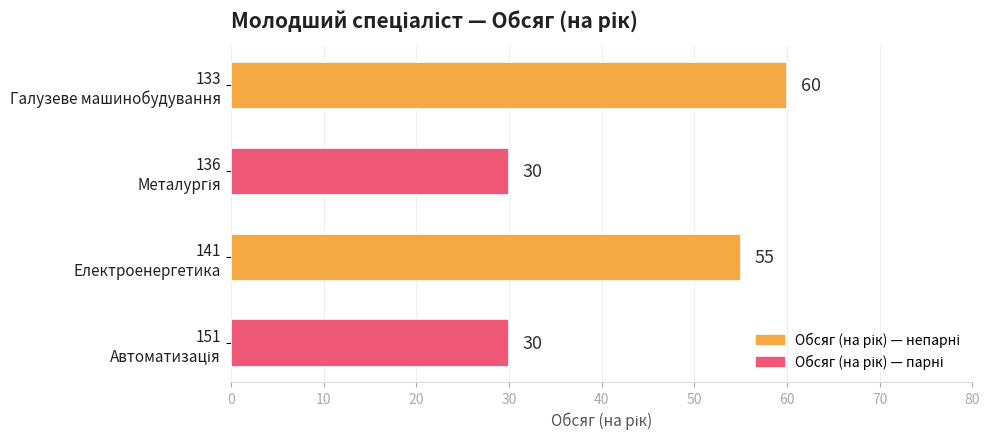

What is the difference between the maximum and minimum values?

30